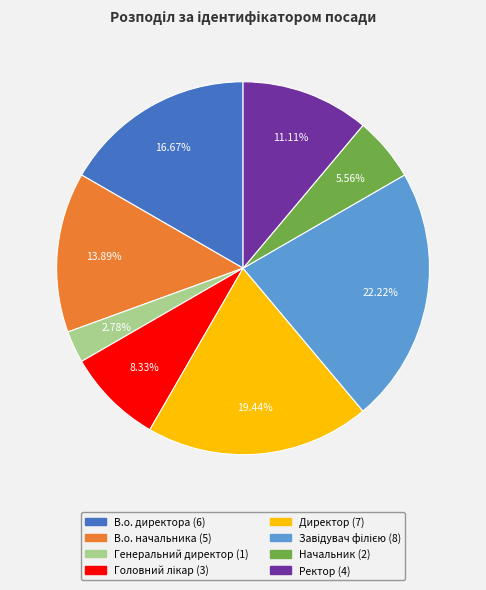

Combined, do В.о. начальника and Начальник account for over 50%?

No